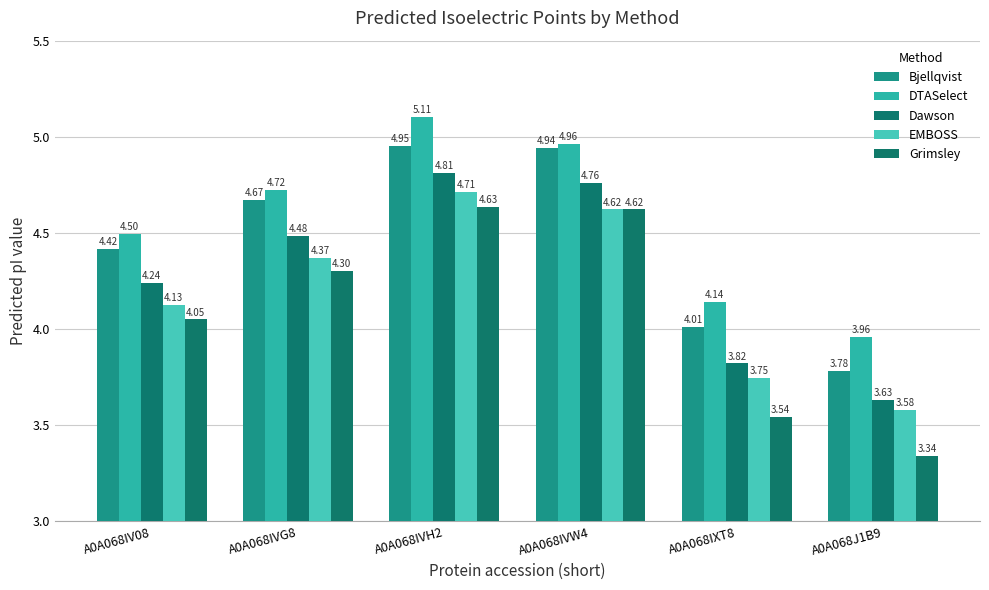

Which category has the highest value across all series?

A0A068IVH2